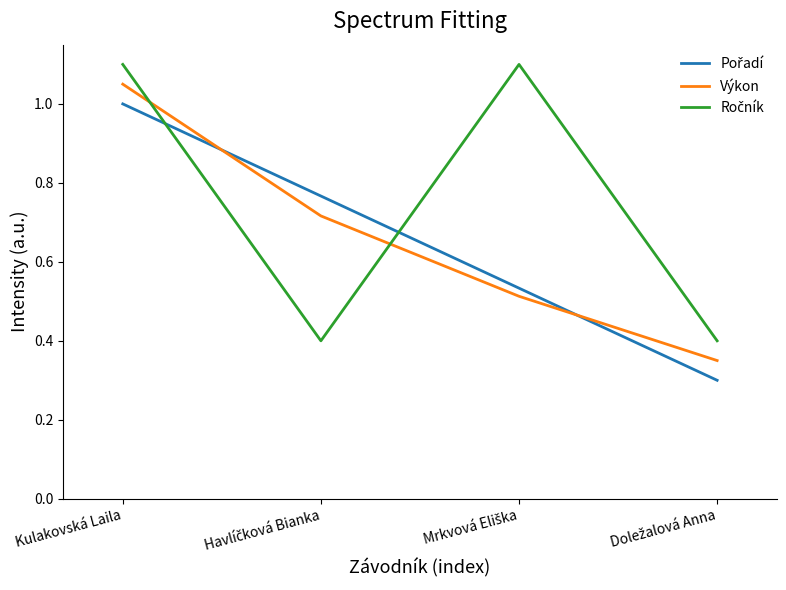

What position from the left is Kulakovská Laila?

1